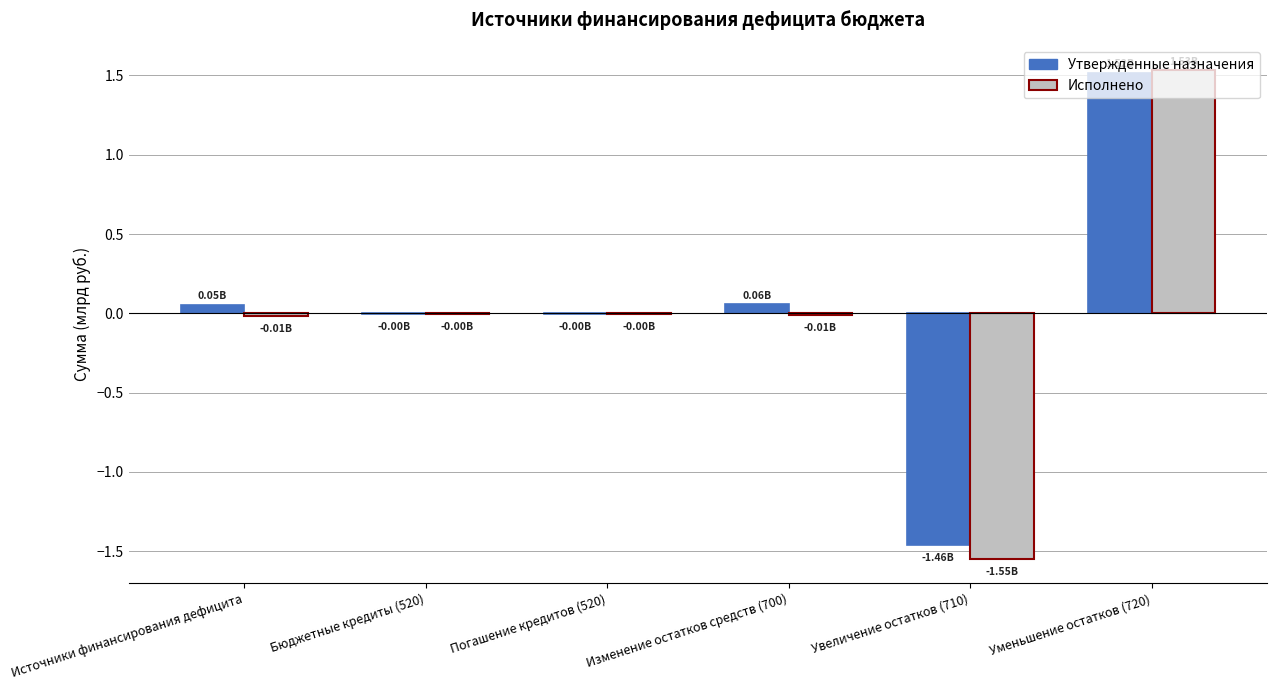

Which series changed the most between Изменение остатков средств (700) and Уменьшение остатков (720)?

Исполнено